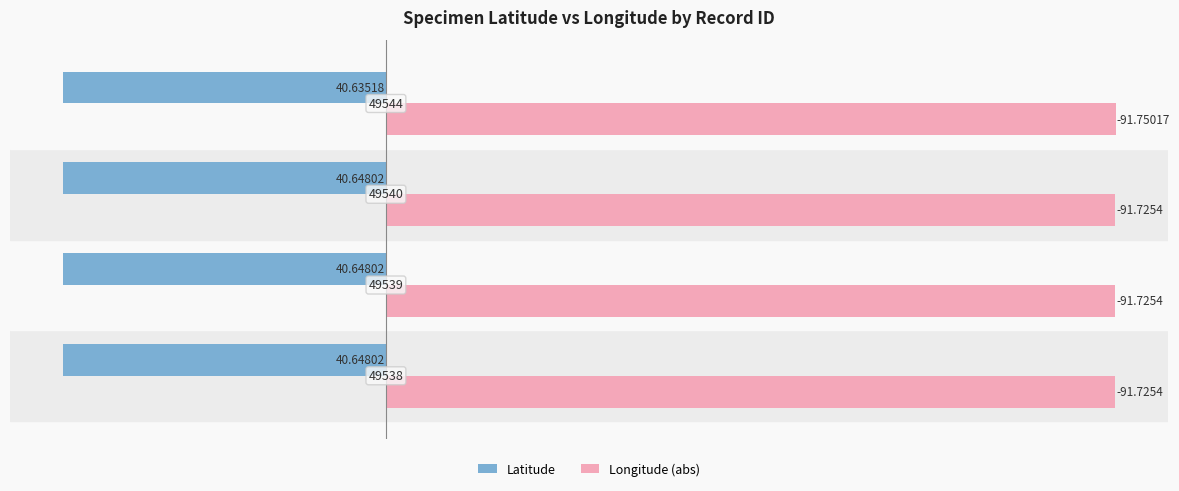

What are all the series names shown in the legend?

Latitude, Longitude (abs)